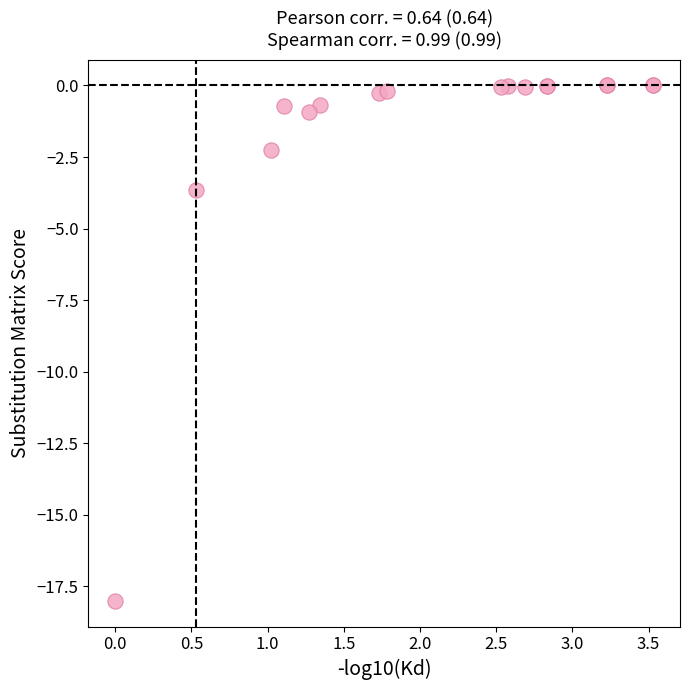

What Y value in the scatter plot is closest to -9?

-3.7